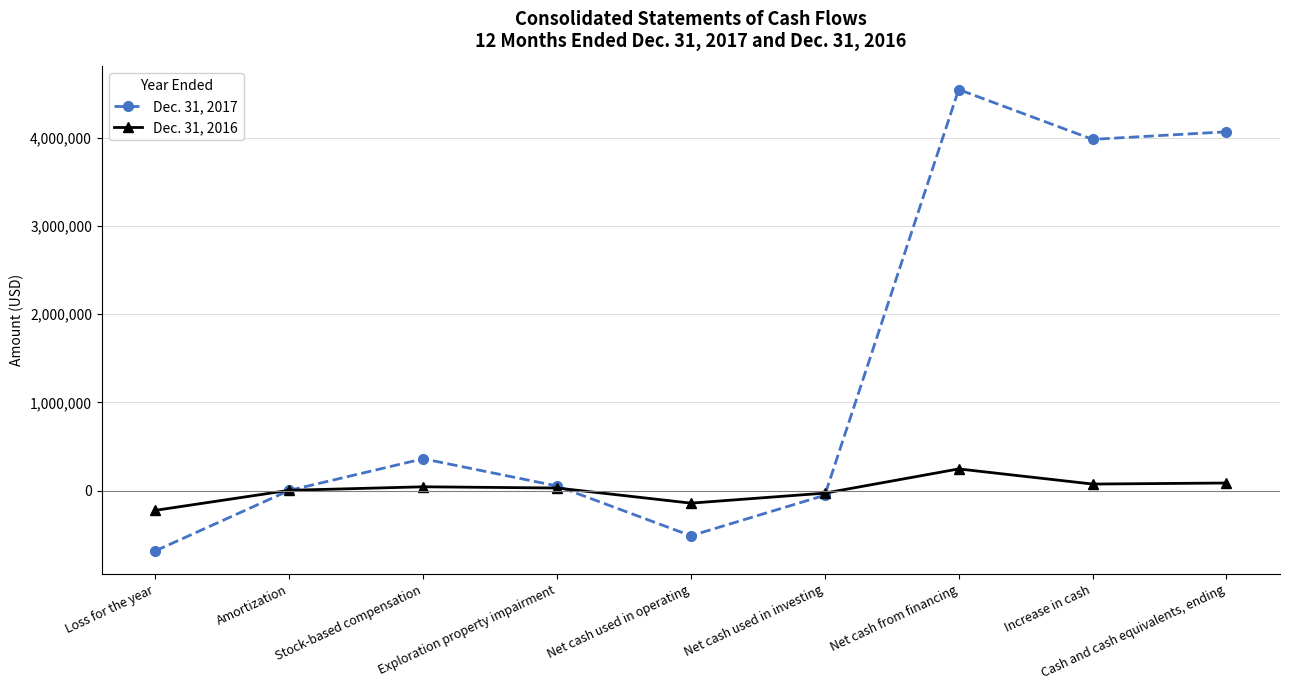

Rank the series by their maximum value, from highest to lowest.

Dec. 31, 2017, Dec. 31, 2016